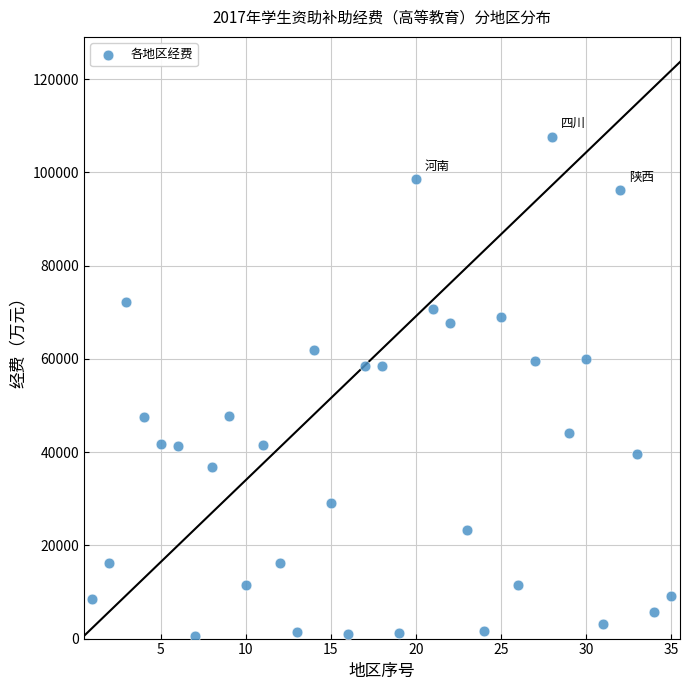

What is the range of X values (max minus min)?

34